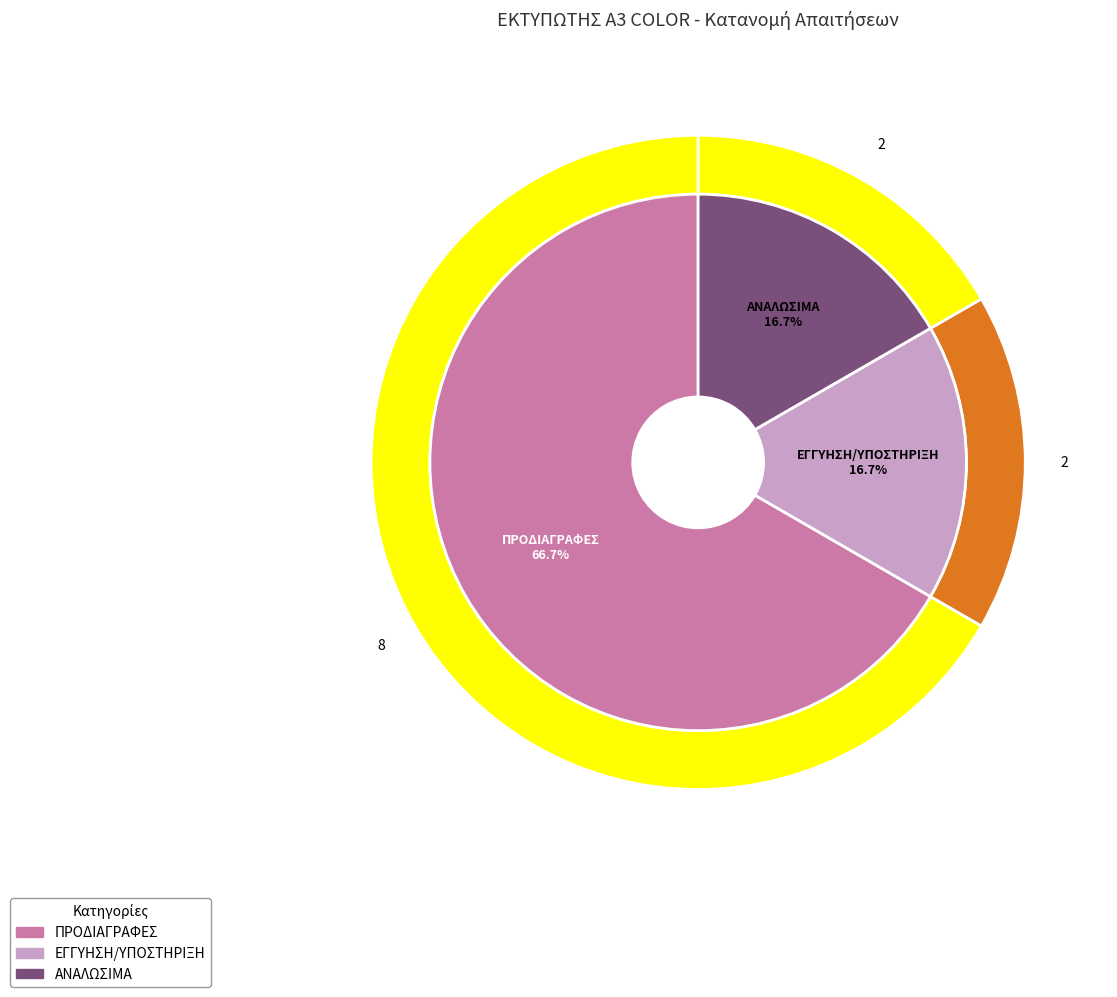

The ΕΓΓΥΗΣΗ/ΥΠΟΣΤΗΡΙΞΗ slice represents 9% of the pie. True or false?

False